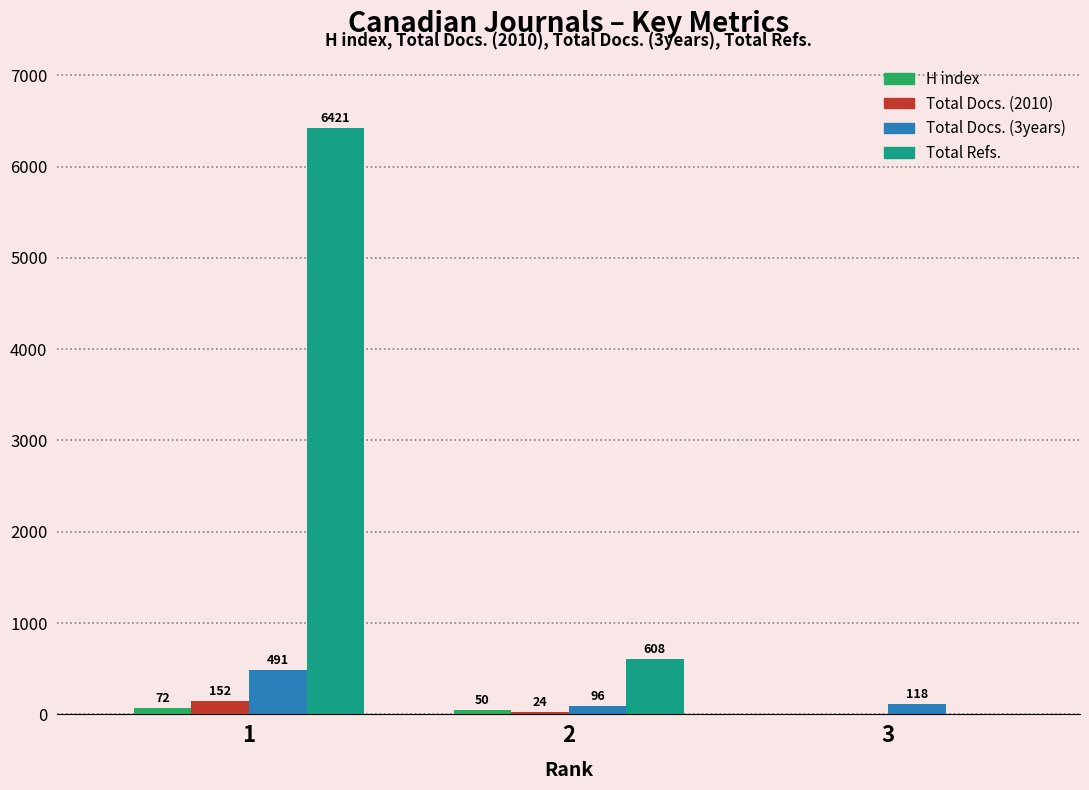

True or false: Total Docs. (3years) has a value of 96 at 2.

True